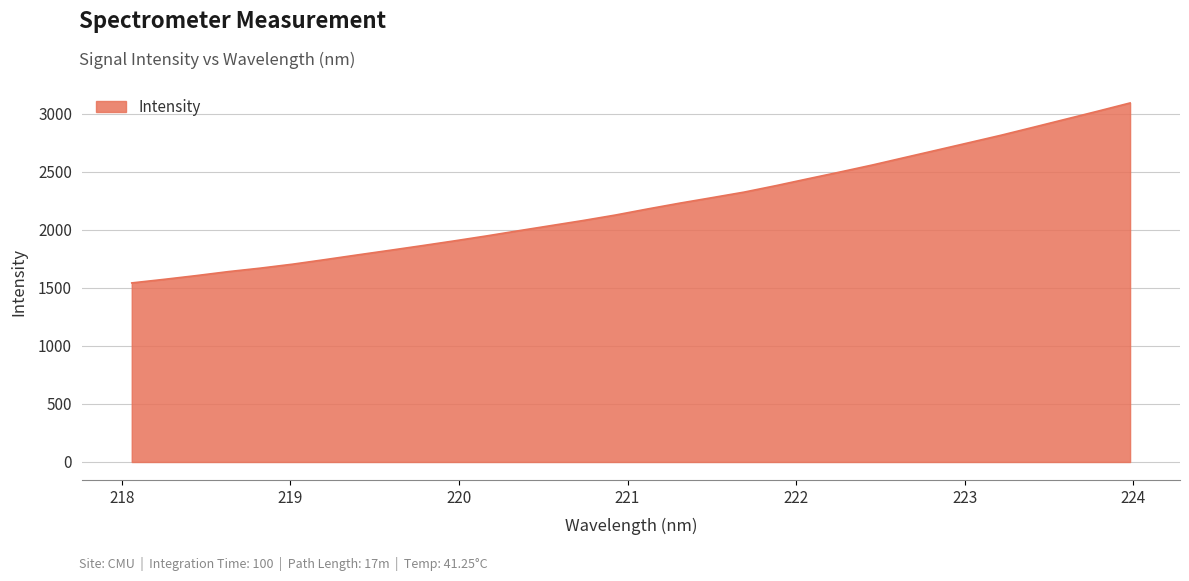

What is the smallest value displayed?

1543.6